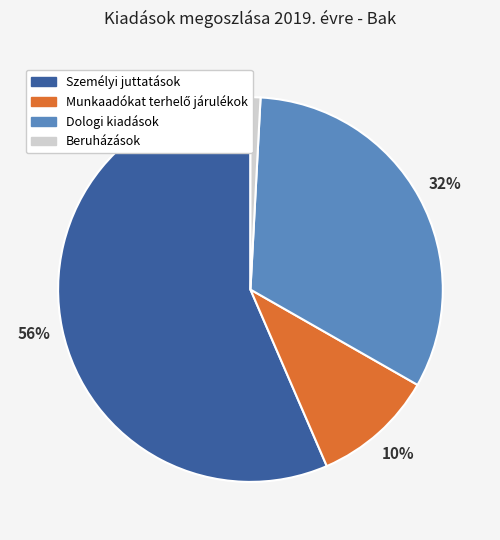

What percentage is the Beruházások slice, to the nearest percent?

1%